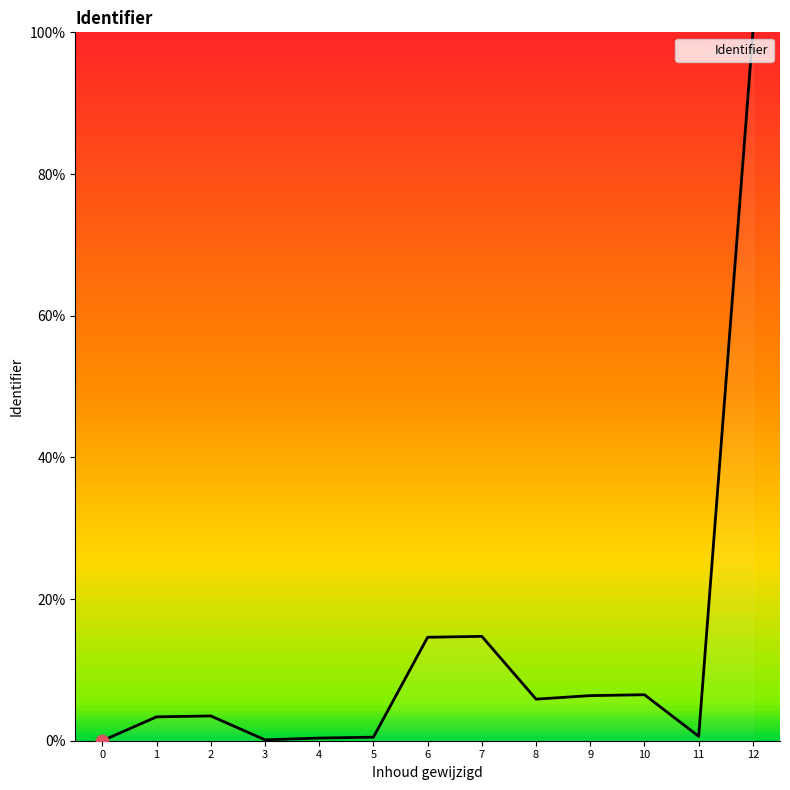

Which has a higher value, 8 or 12?

12